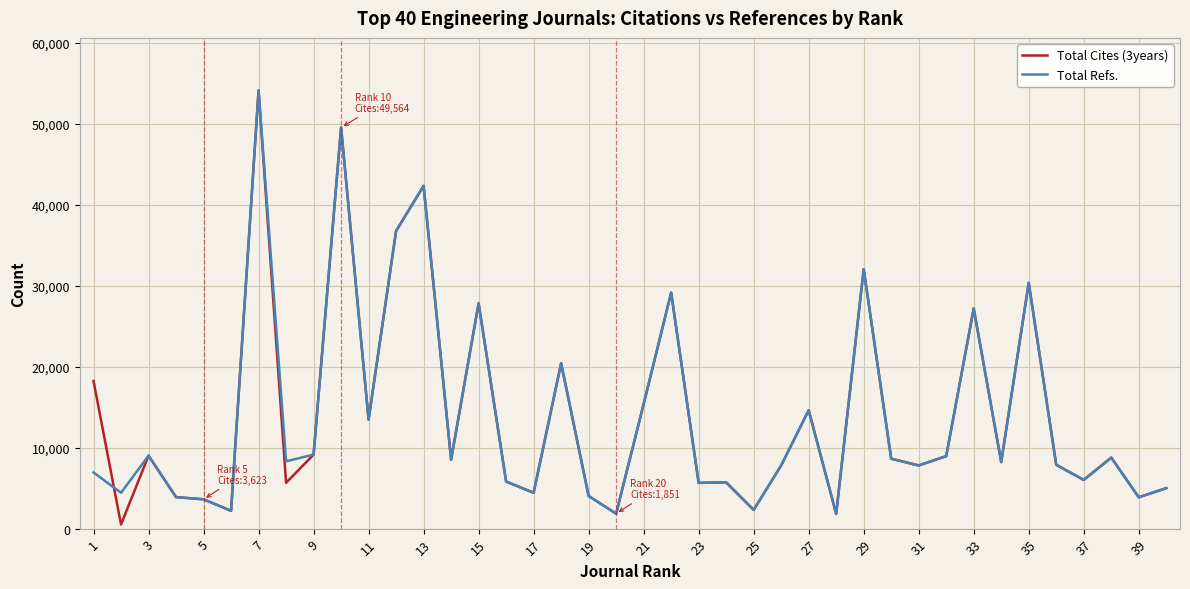

What is the highest value of the Total Refs. series?

54144